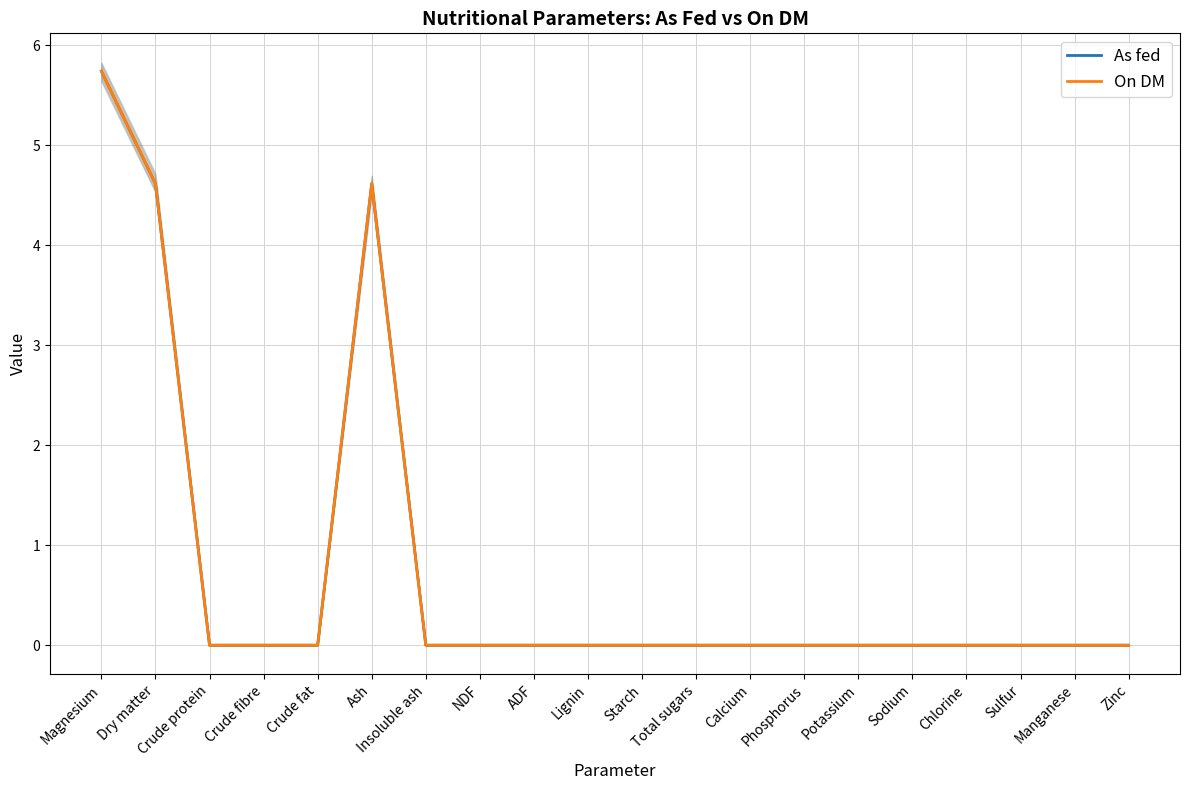

Between Ash and Total sugars, which series saw the biggest shift?

On DM